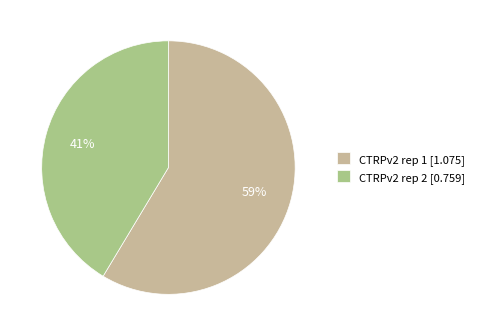

Is there a majority slice in this chart?

Yes